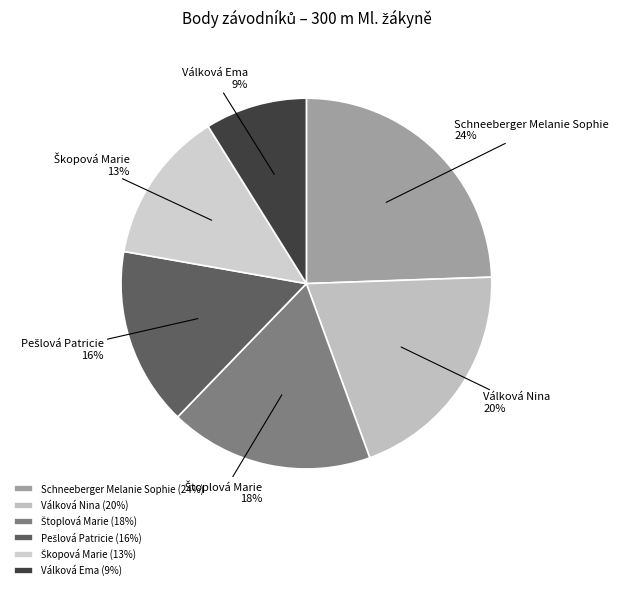

Is there a majority slice in this chart?

No